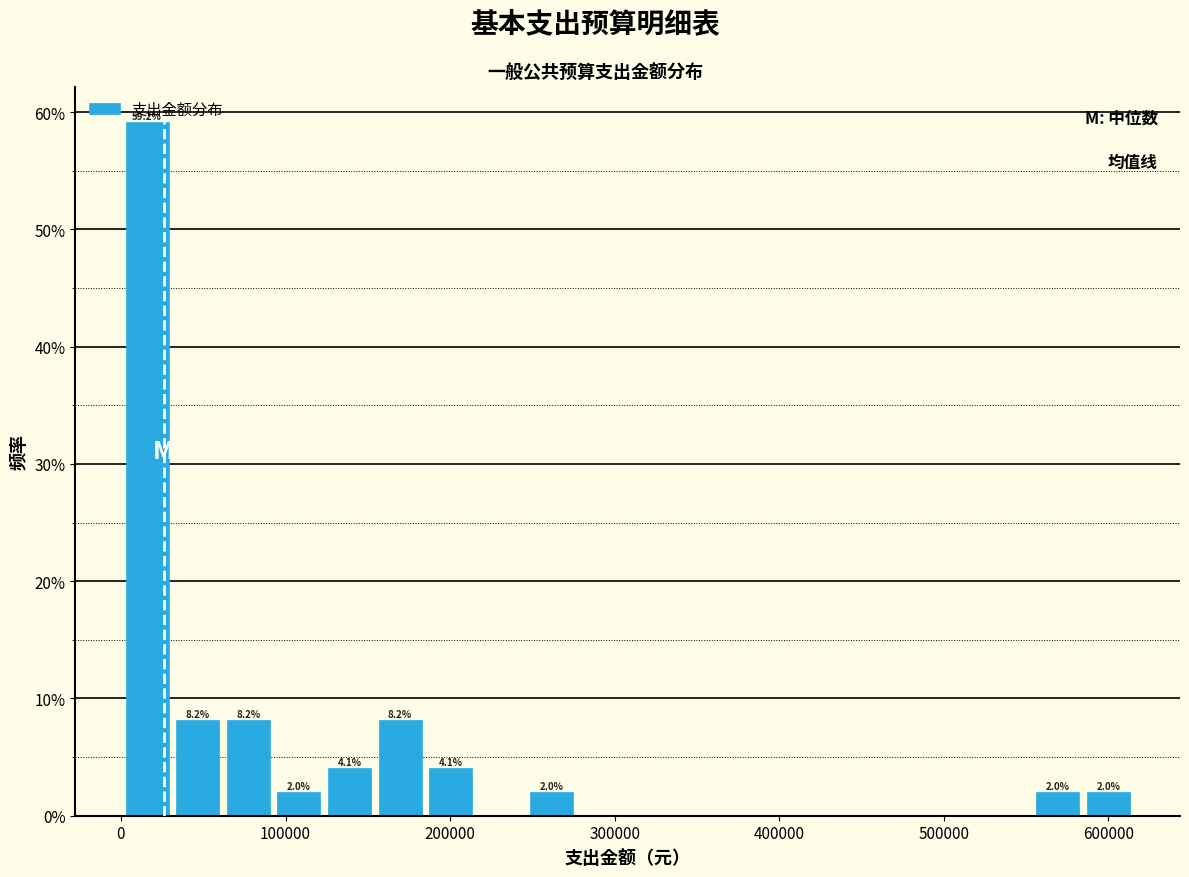

Read against the x-axis, roughly where is the centre of the tallest bar?

20000